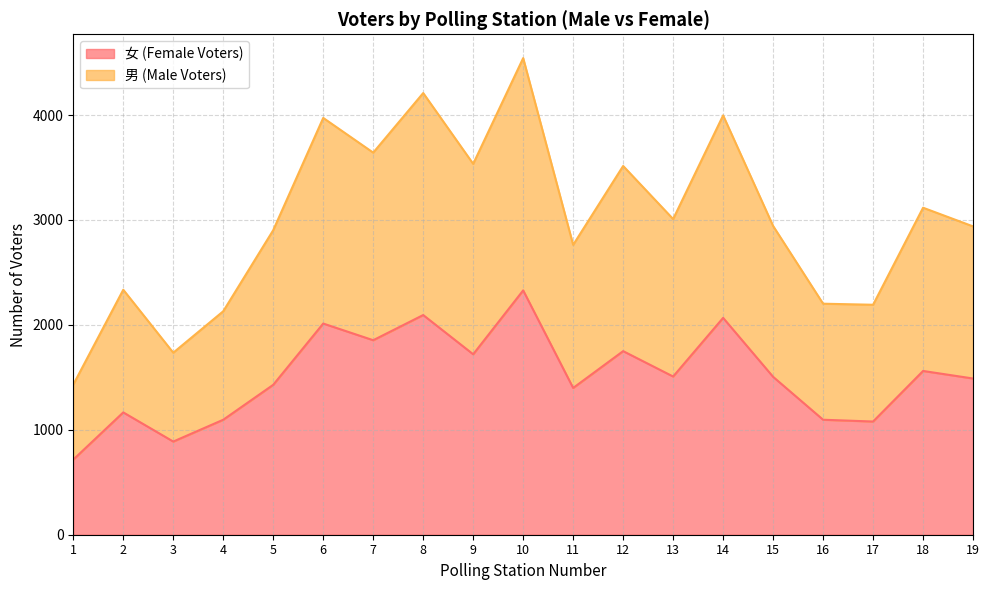

Rank the series by their average value, from highest to lowest.

男 (Male Voters), 女 (Female Voters)